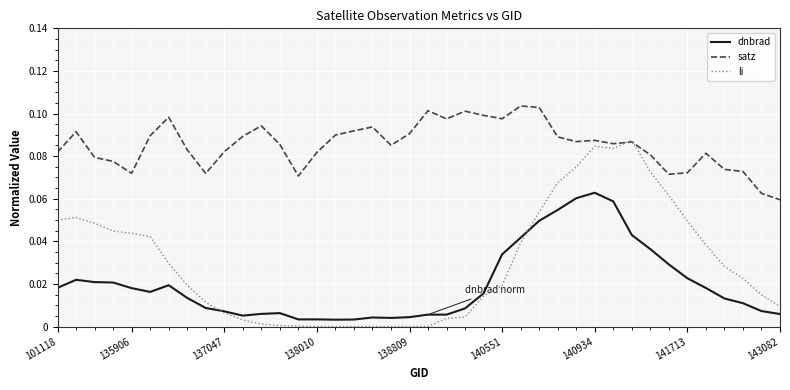

Which series has the largest total across all categories?

satz